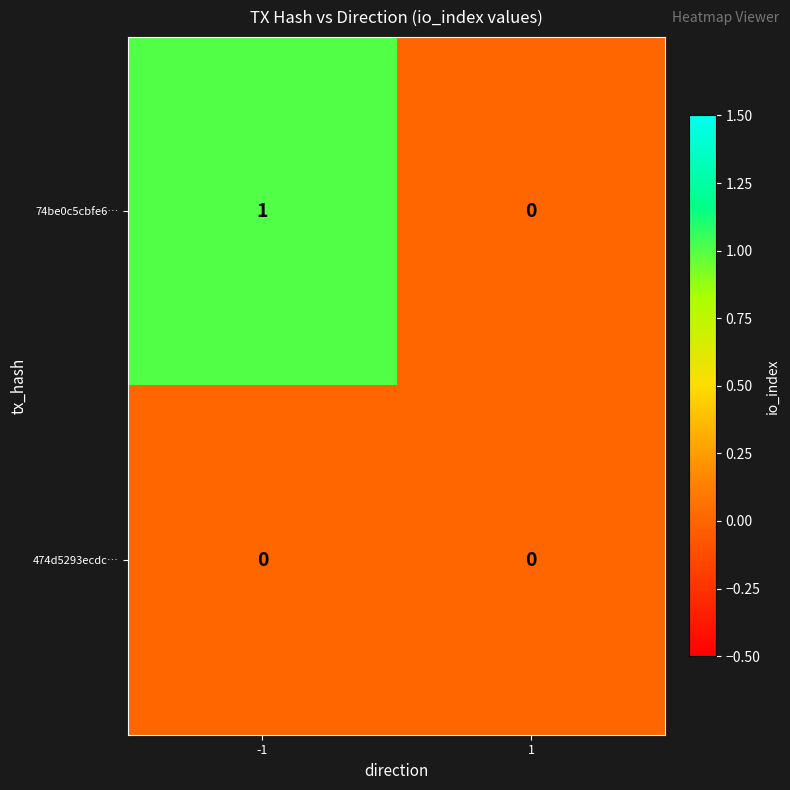

Rank the series at -1 from highest to lowest value.

74be0c5cbfe6…, 474d5293ecdc…